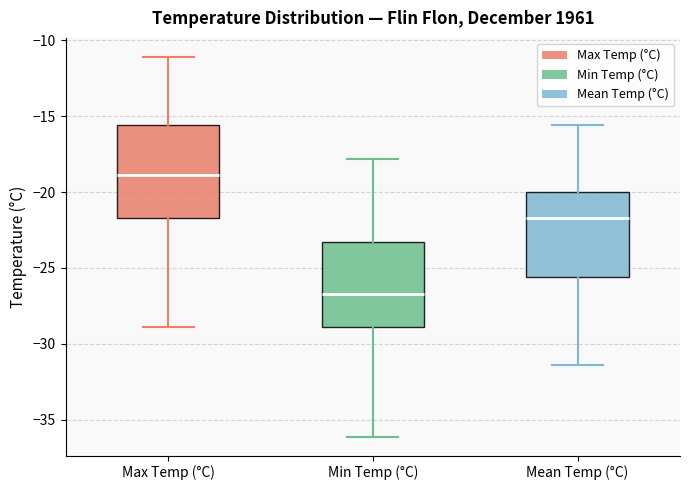

Which box has the lowest median line?

Min Temp (°C)